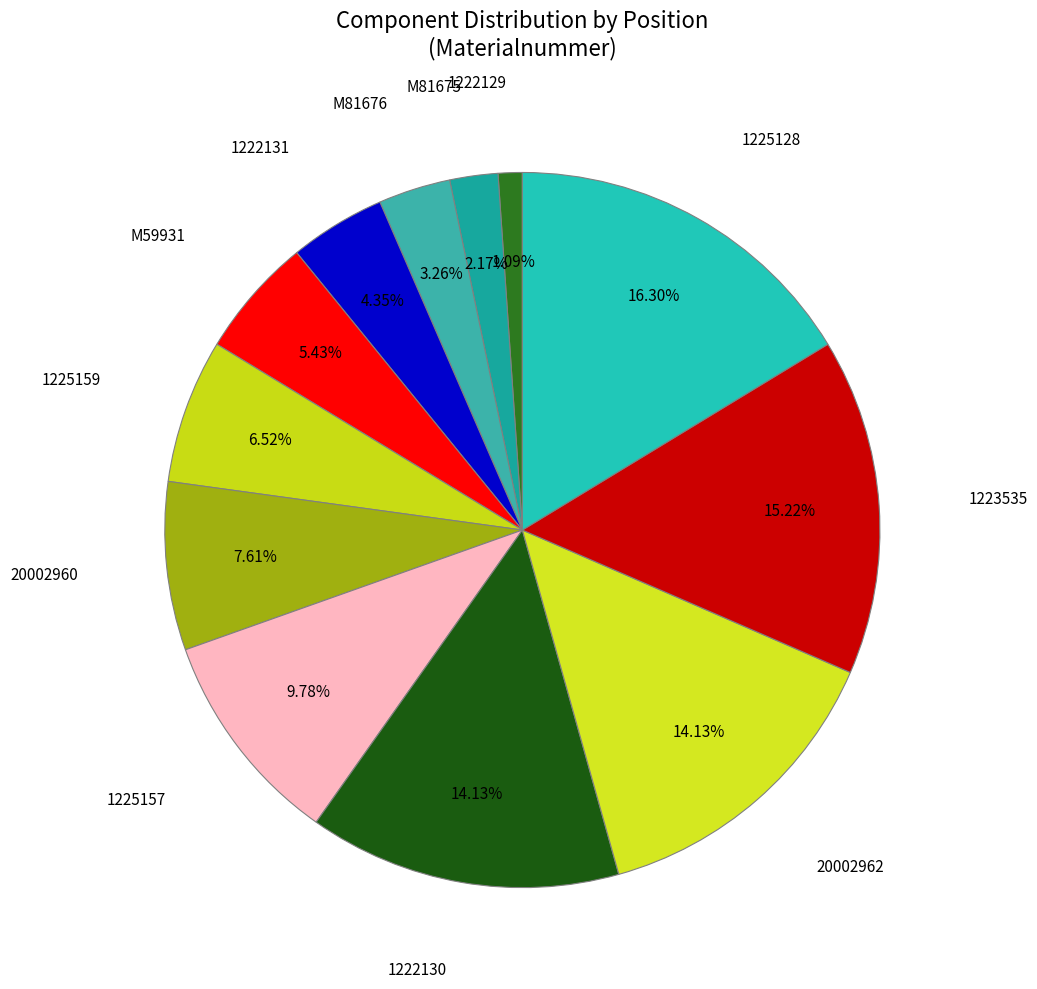

How many slices are in this pie chart?

12